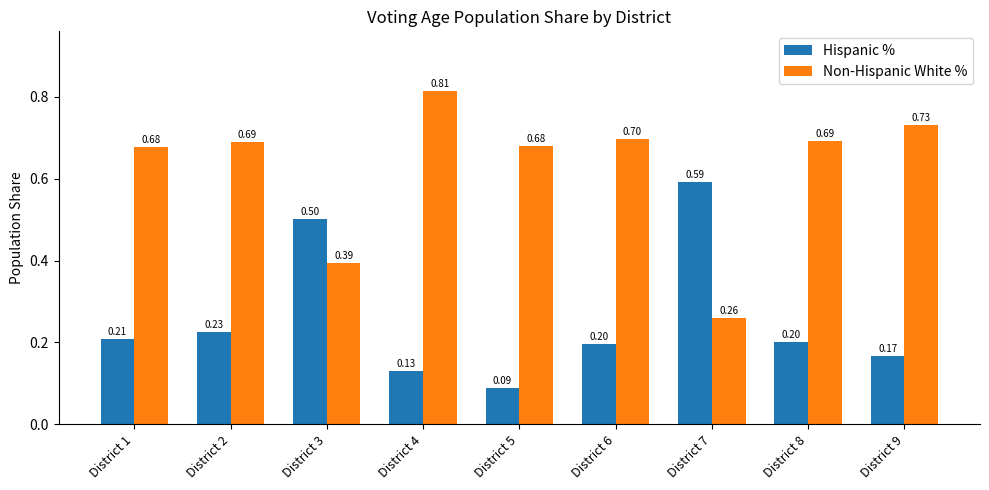

At which label does Non-Hispanic White % reach its peak?

District 4